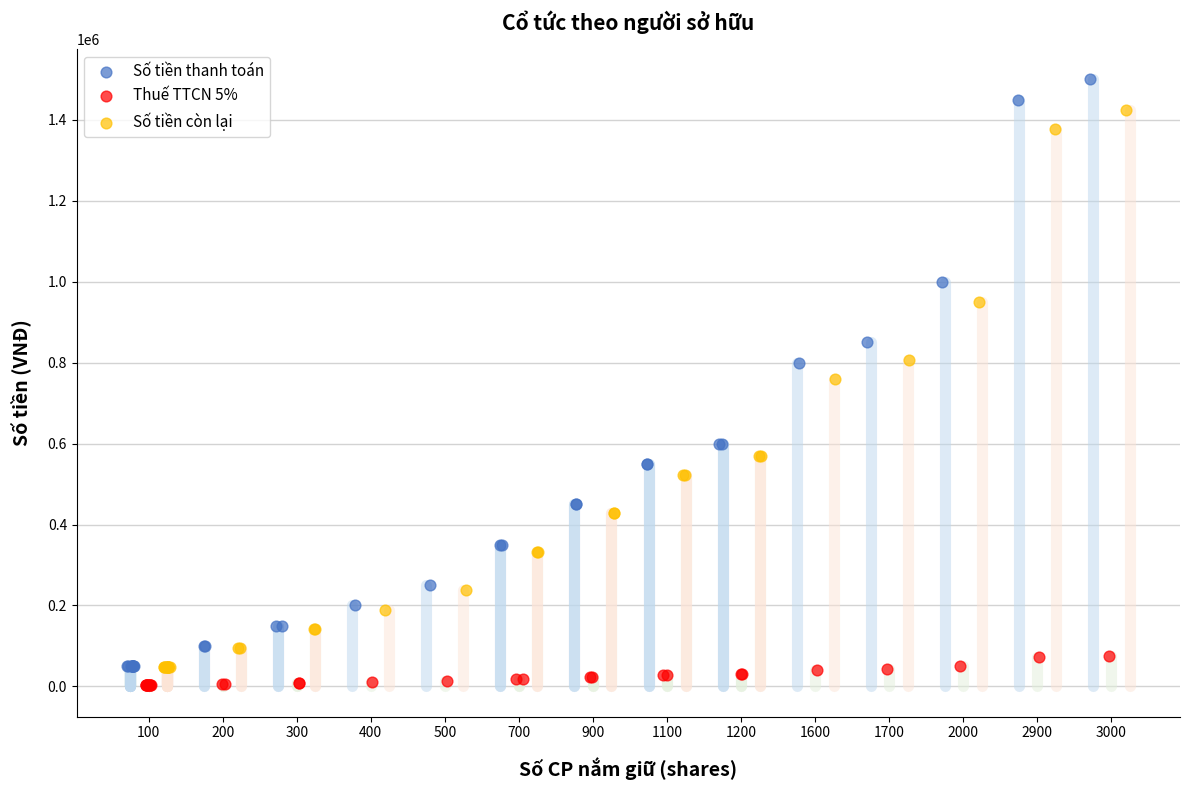

What are all the series names shown in the legend?

Số tiền thanh toán, Thuế TTCN 5%, Số tiền còn lại